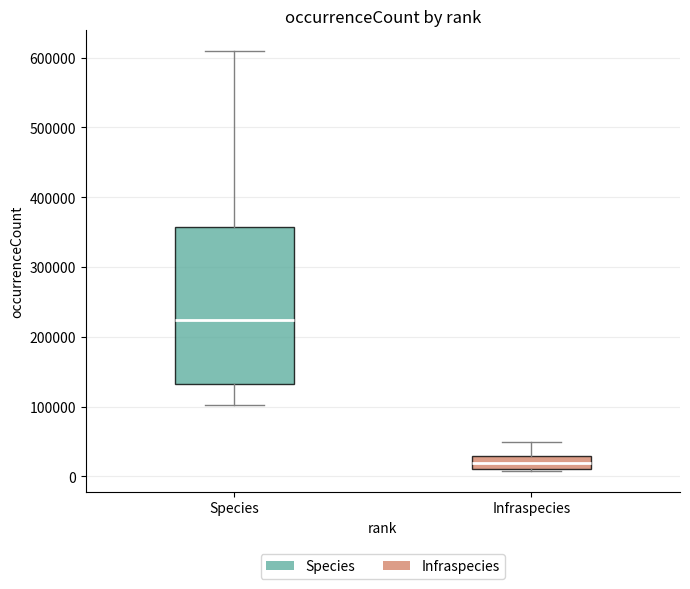

Reading left to right, read every box against the y-axis: the position of its median line, the range the box covers, and the ends of its whiskers. The values are not printed on the chart, so give them approximately, as read against the axis.

Species: median 220000, box 130000 to 360000, whiskers 100000 to 610000
Infraspecies: median 20000, box 10000 to 30000, whiskers 10000 to 50000